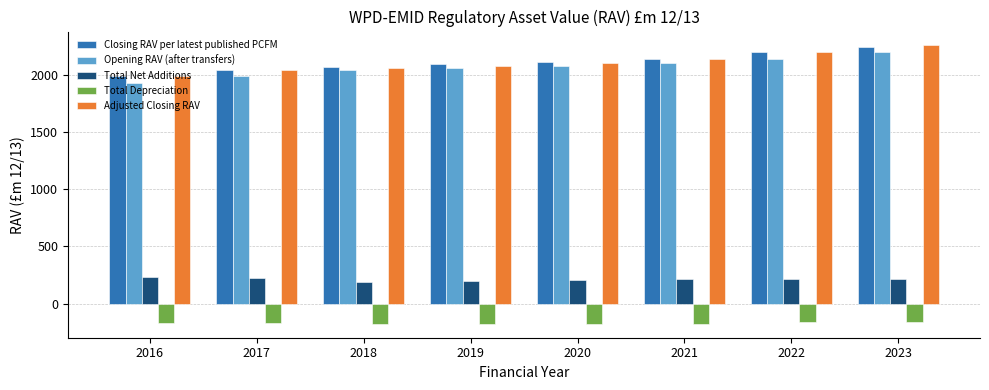

Does the chart contain stacked bars?

No